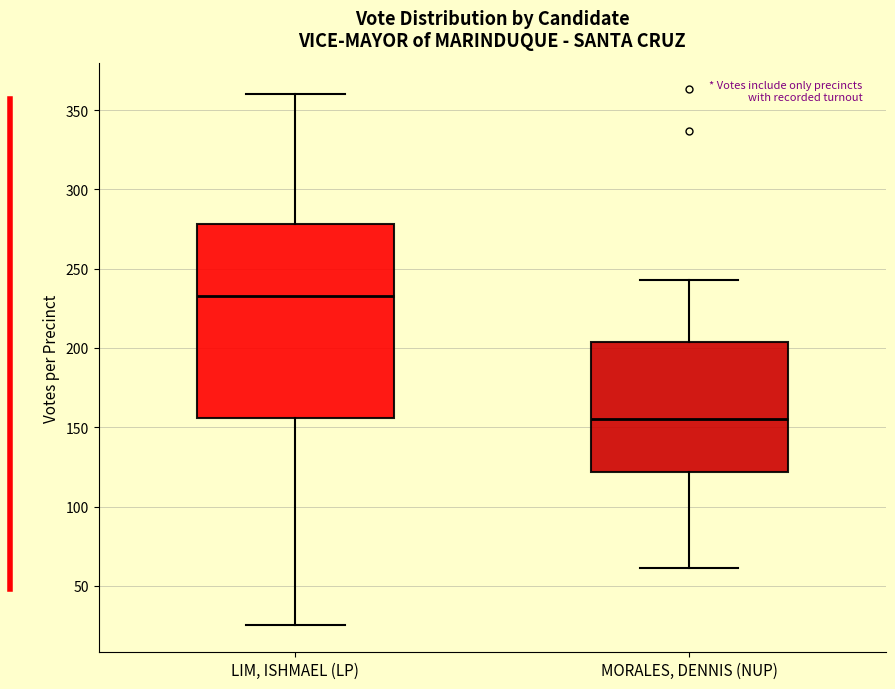

Reading left to right, read every box against the y-axis: the position of its median line, the range the box covers, and the ends of its whiskers. The values are not printed on the chart, so give them approximately, as read against the axis.

LIM, ISHMAEL (LP): median 235, box 155 to 280, whiskers 25 to 360
MORALES, DENNIS (NUP): median 155, box 120 to 205, whiskers 60 to 245